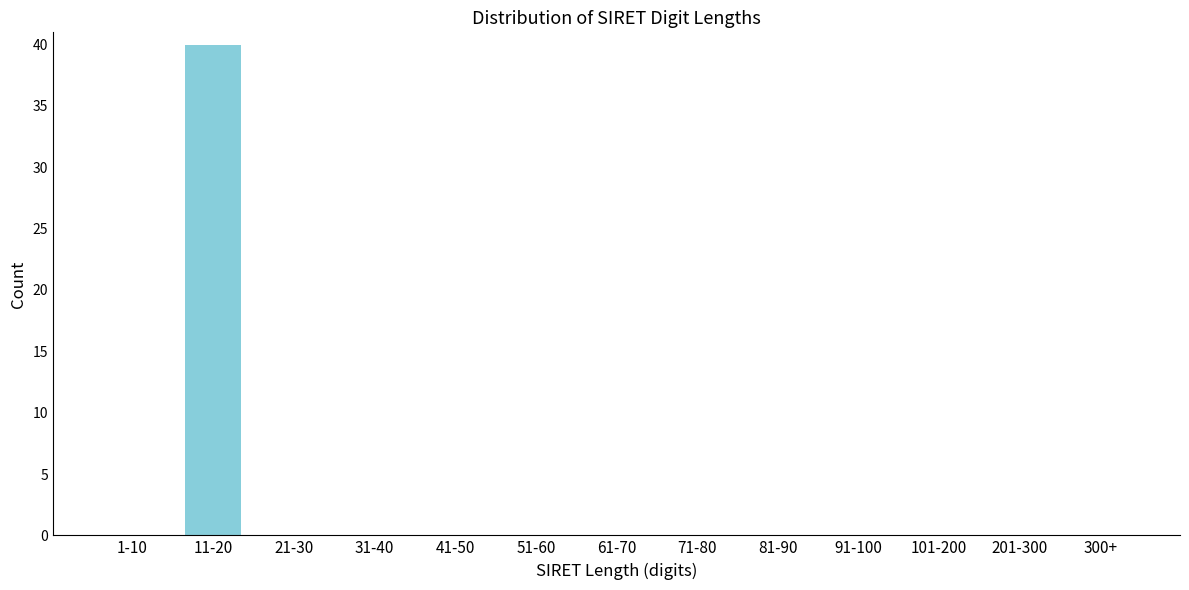

Reading left to right, list all the values displayed in this chart.

1-10=0	11-20=40	21-30=0	31-40=0	41-50=0	51-60=0	61-70=0	71-80=0	81-90=0	91-100=0	101-200=0	201-300=0	300+=0